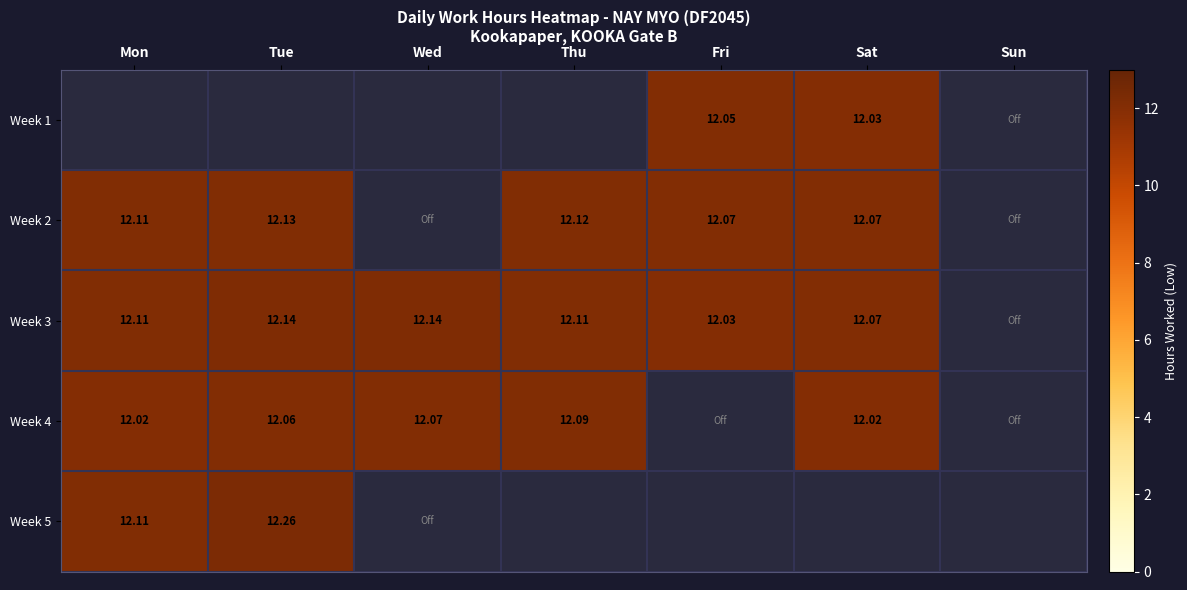

The value of Week 1 at Fri is 12.1. True or false?

True